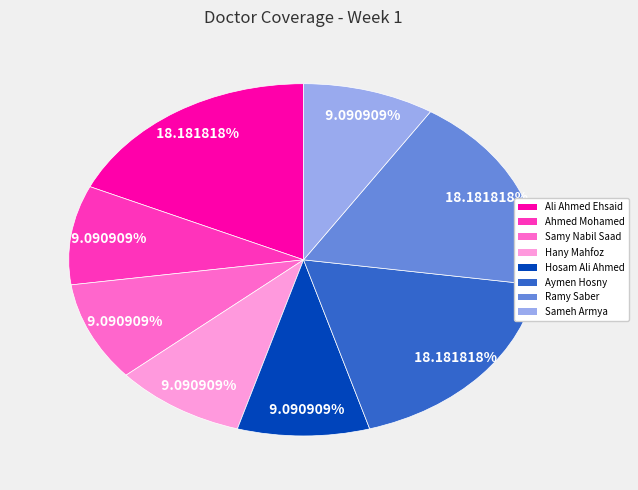

To the nearest percent, what percentage of the pie is Aymen Hosny?

18%